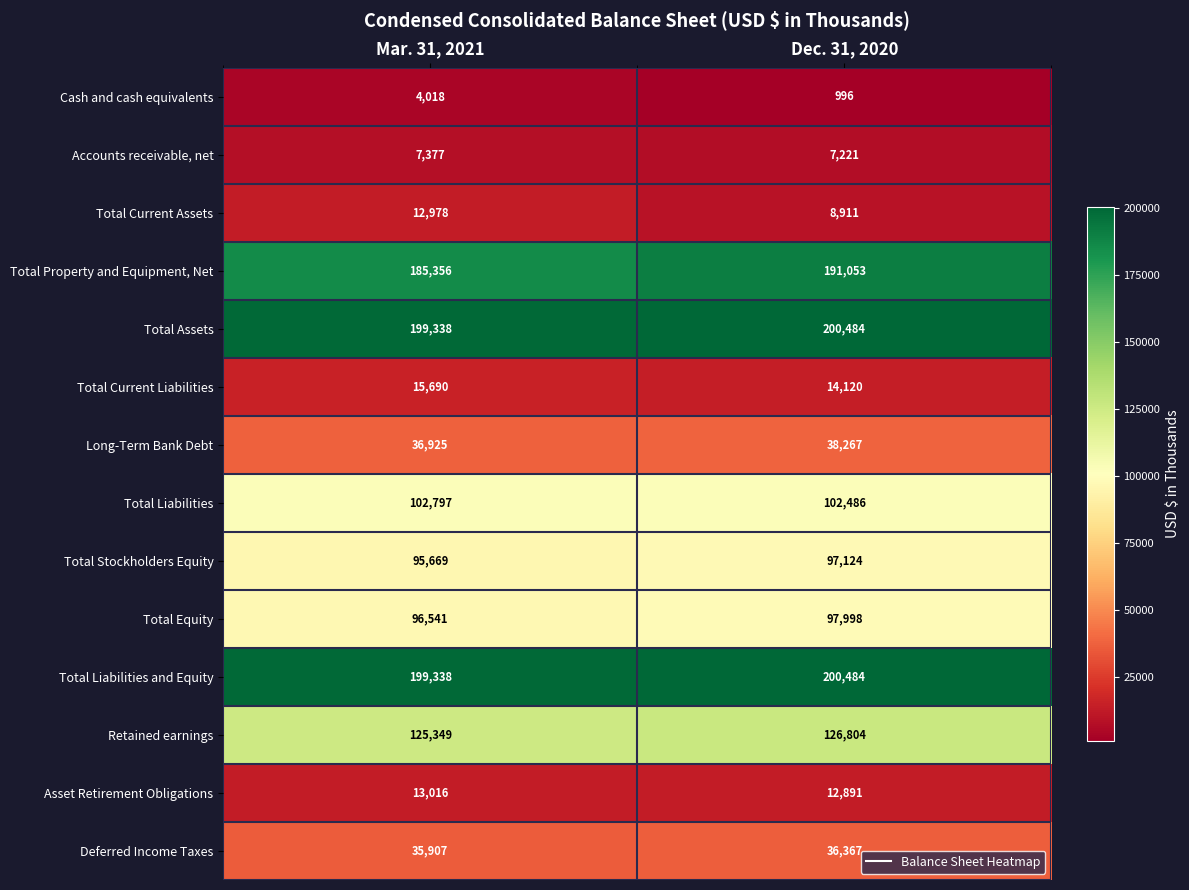

The value of Long-Term Bank Debt at Mar. 31, 2021 is 36925. True or false?

True